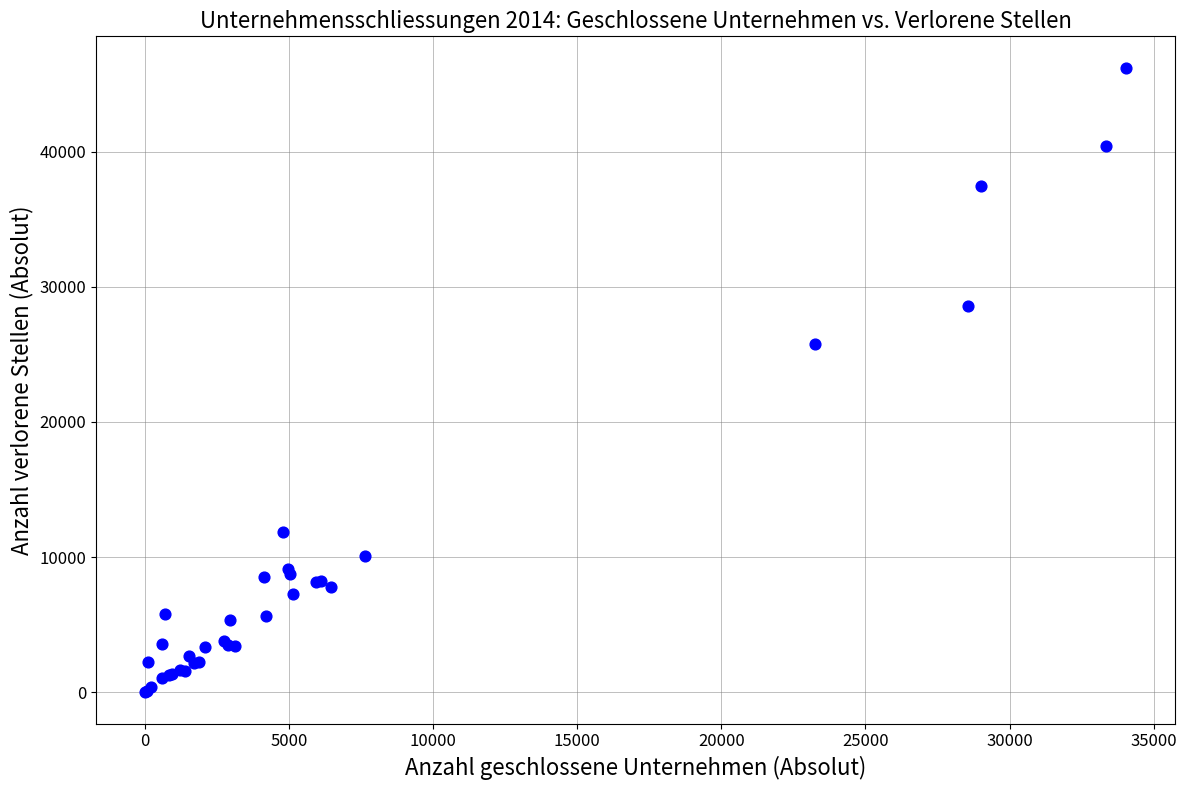

What Y value in the scatter plot is closest to 23107?

25746